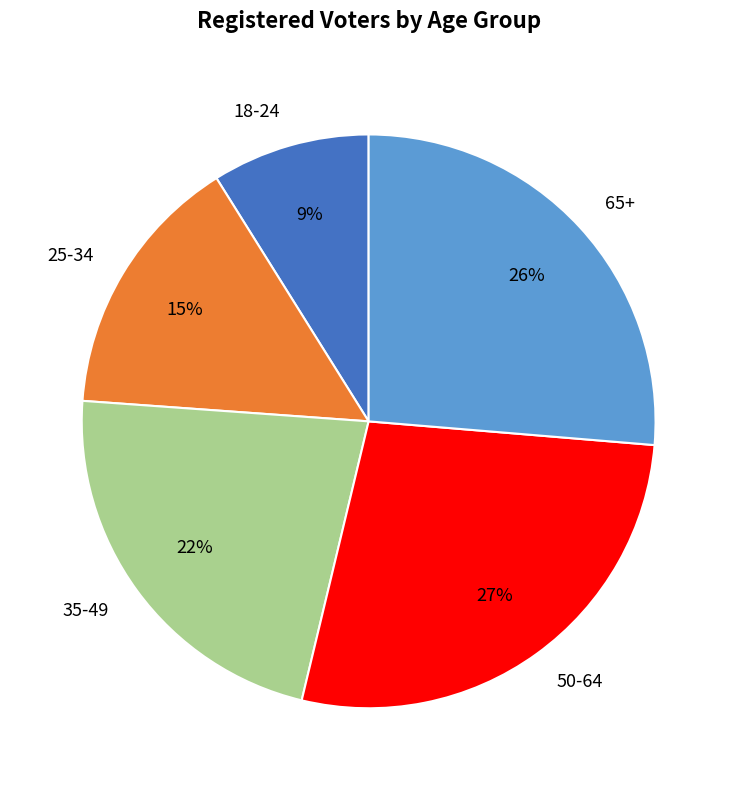

What is the largest slice in the pie chart?

50-64